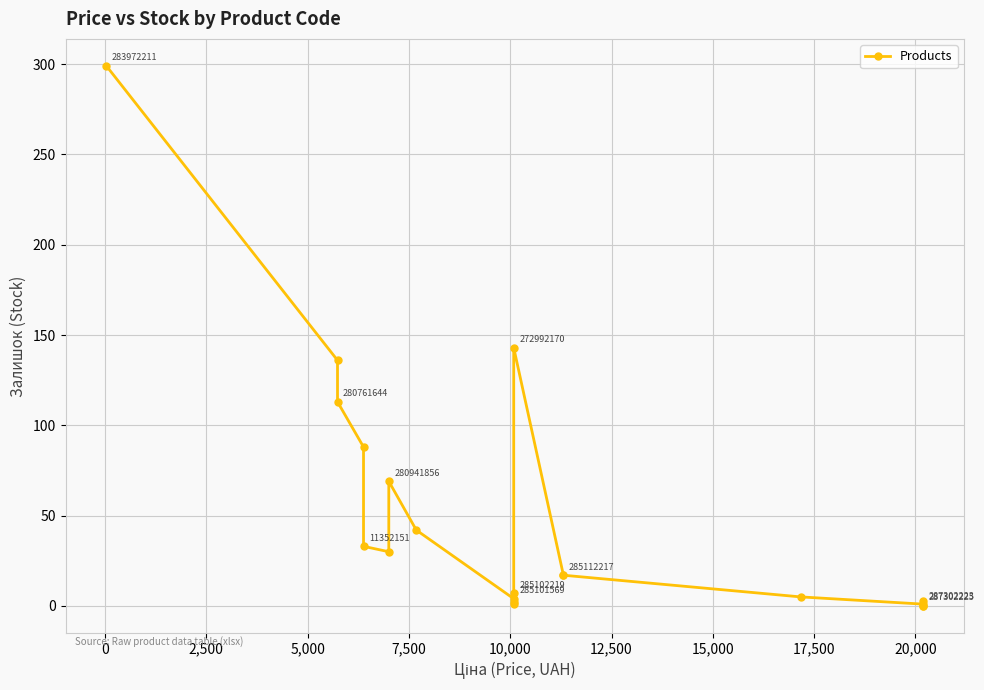

Reading left to right, what are all the values shown in this chart?

299	136	113	88	33	30	69	42	4	2	7	1	143	17	17	5	1	0	0	3